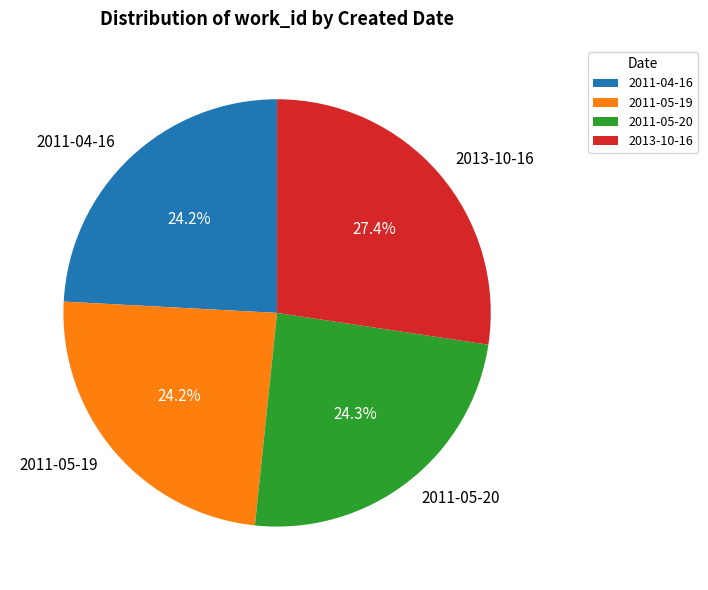

To the nearest percent, what percentage of the pie is 2013-10-16?

27%